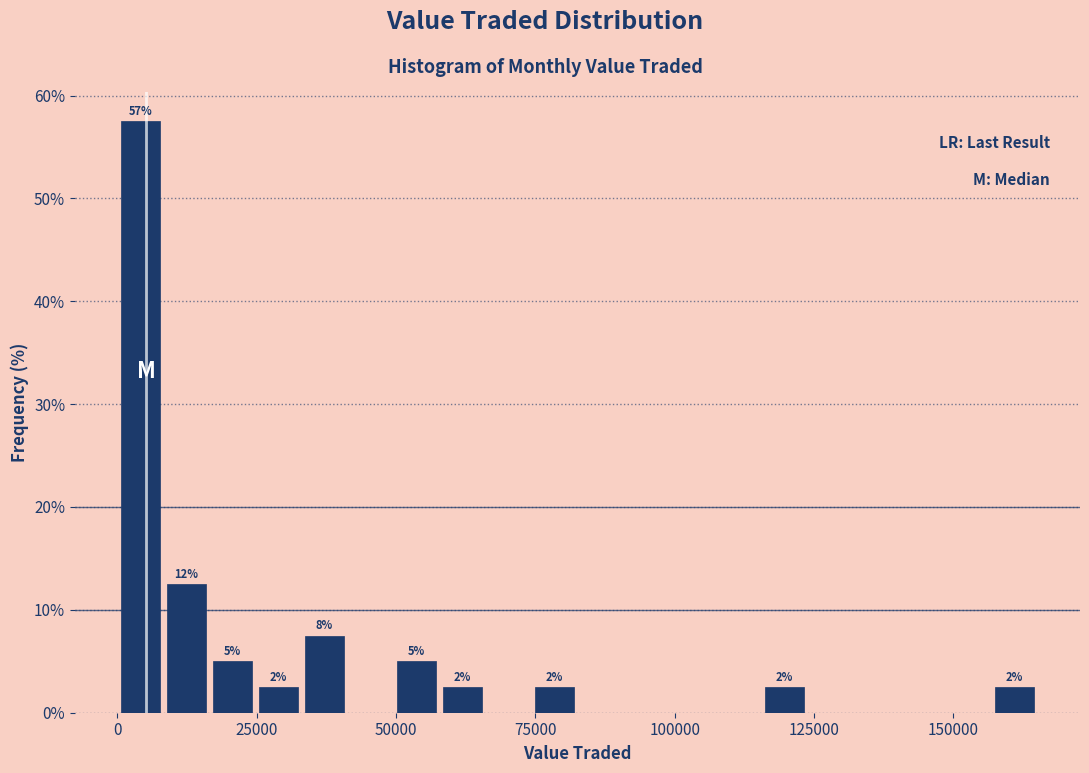

Around what value on the x-axis is the tallest bar? Give the approximate position of its centre, as read against the axis.

5000